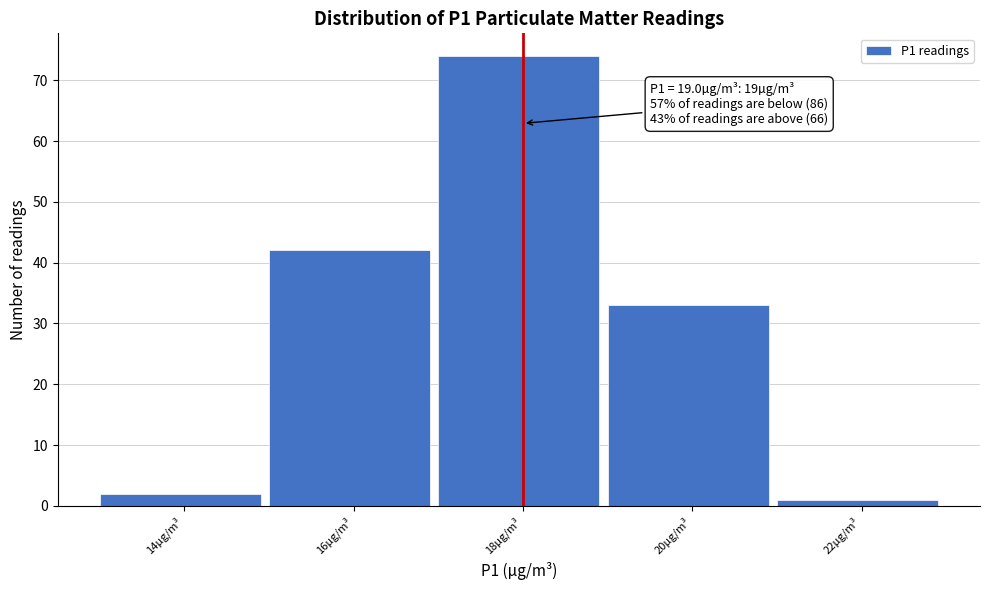

Reading right to left, transcribe all the data shown in this chart.

22µg/m³=1	20µg/m³=33	18µg/m³=74	16µg/m³=42	14µg/m³=2